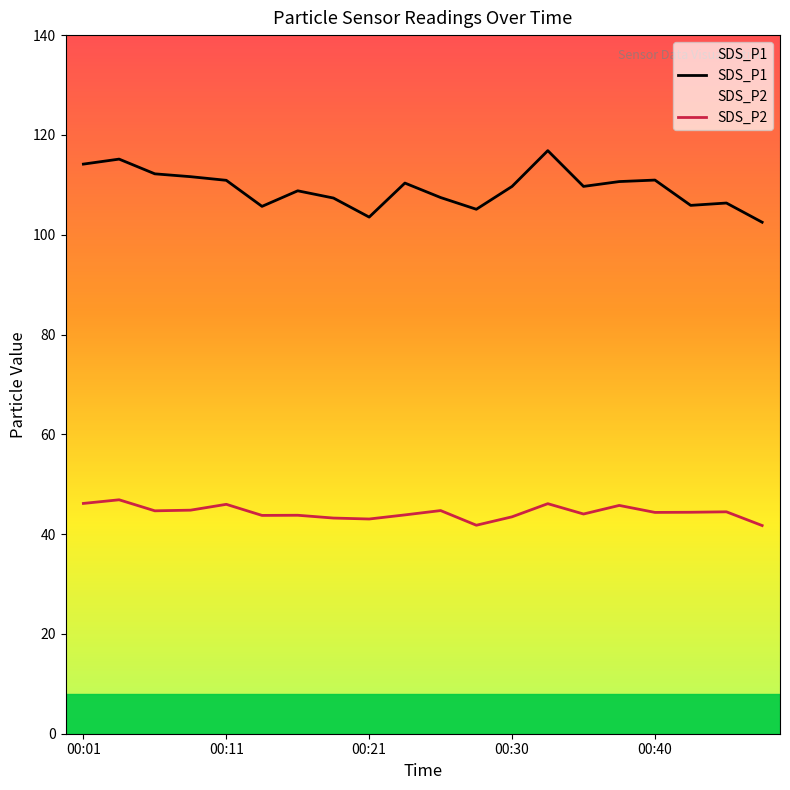

The SDS_P2 series shows 41.8 at 00:28. True or false?

True